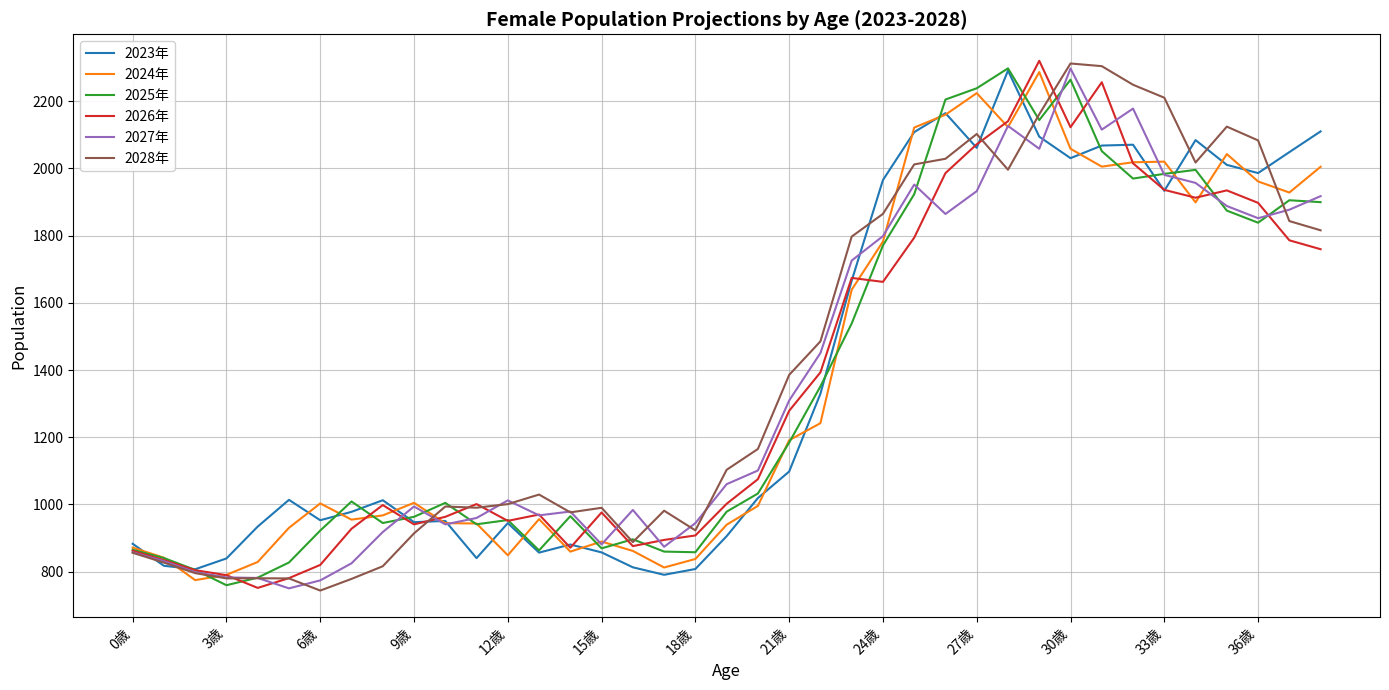

What is the minimum value shown in the chart?

743.9